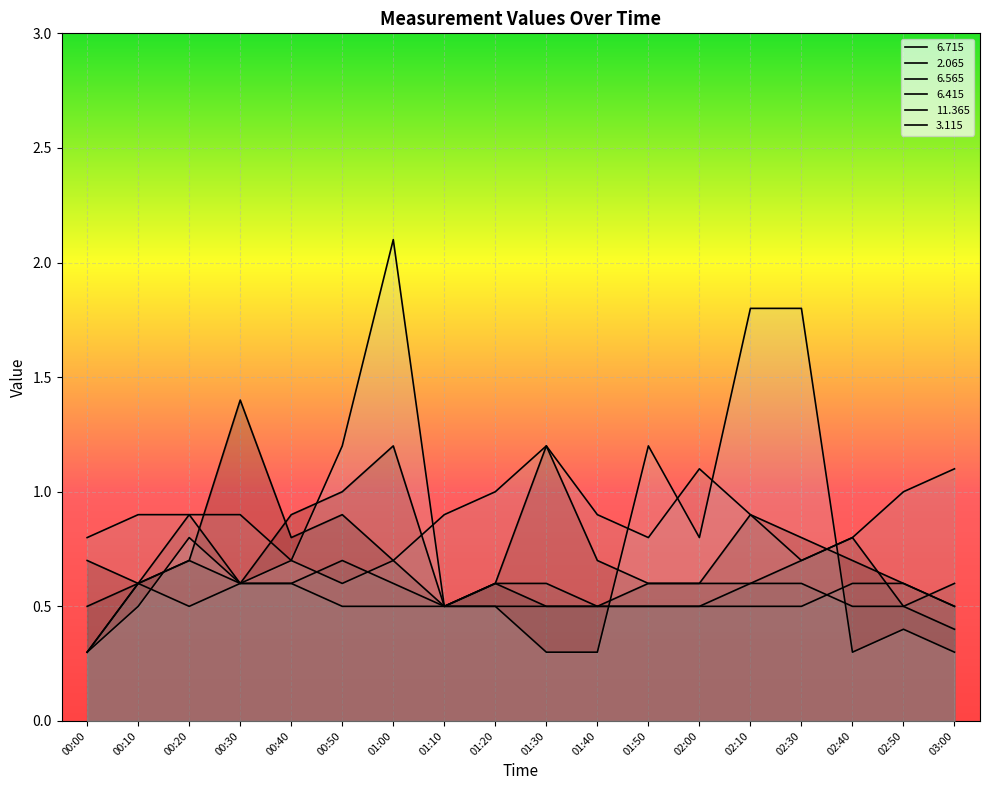

Is the value of   6.415 at 01:20 greater than the value of  11.365 at 03:00?

No